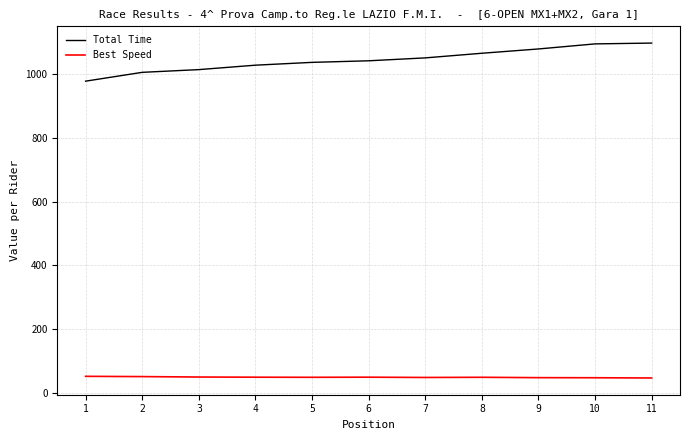

Count the number of data series in this chart.

2